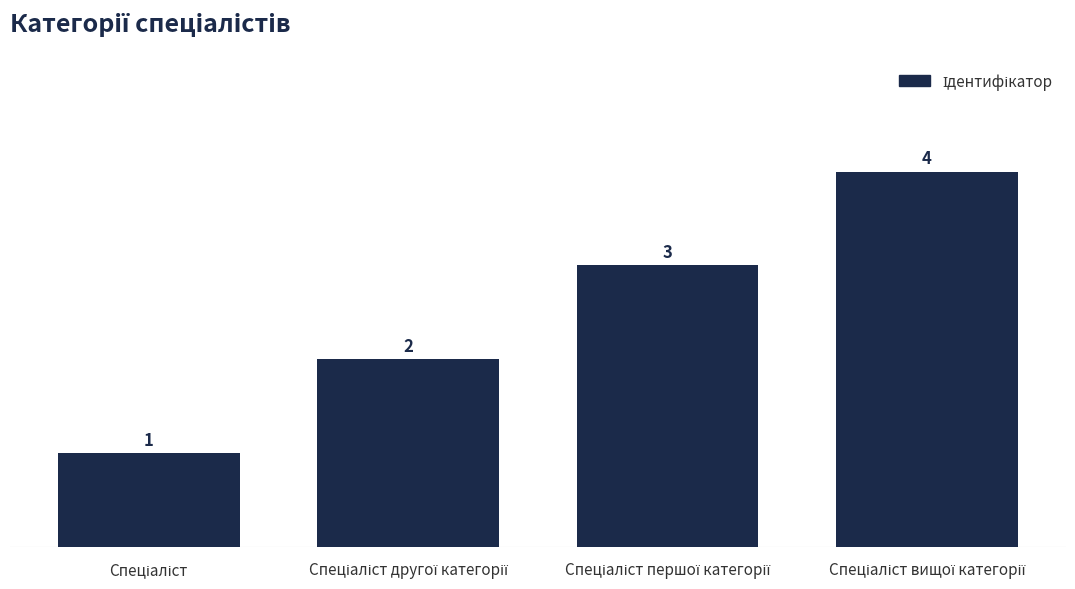

Reading right to left, what are all the values shown in this chart?

4	3	2	1